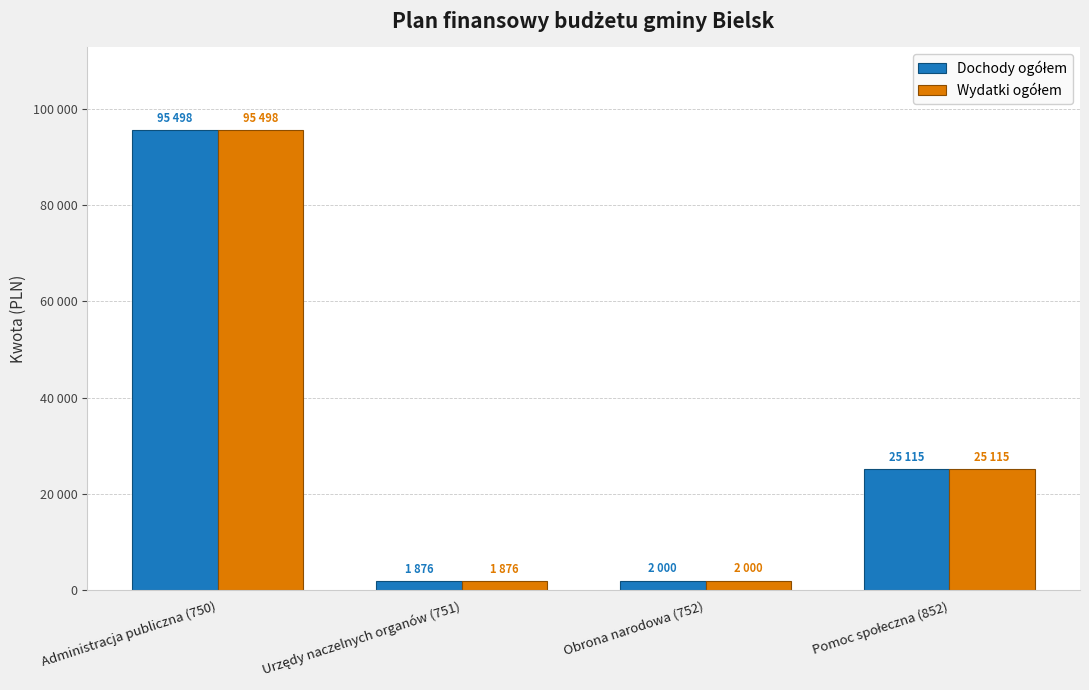

Does the chart contain stacked bars?

No